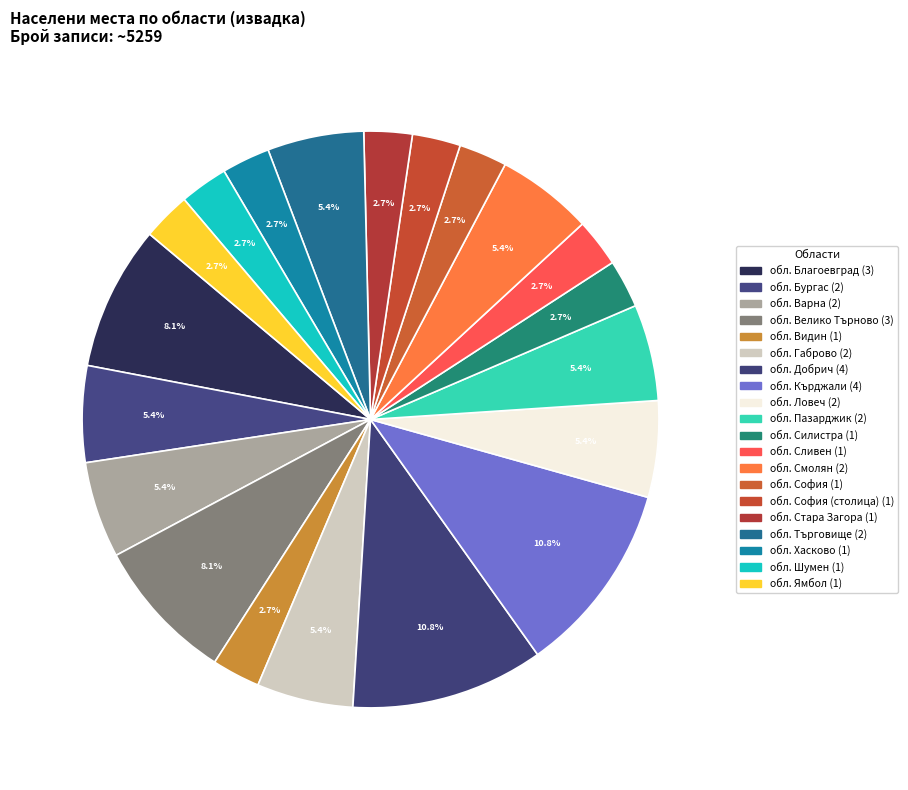

Count the number of slices in the pie.

20